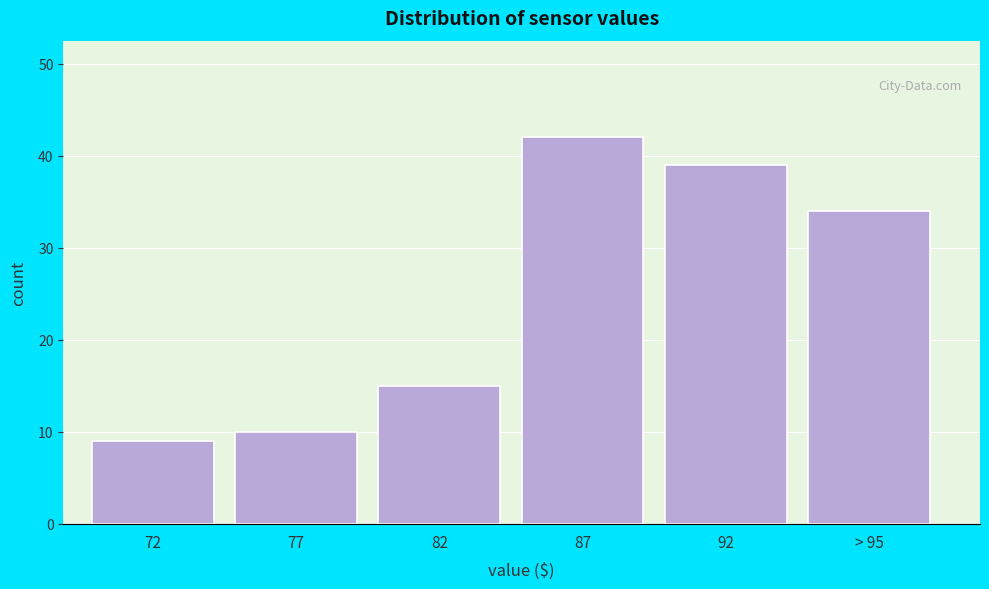

Reading left to right, extract all data points from this chart.

9	10	15	42	39	34